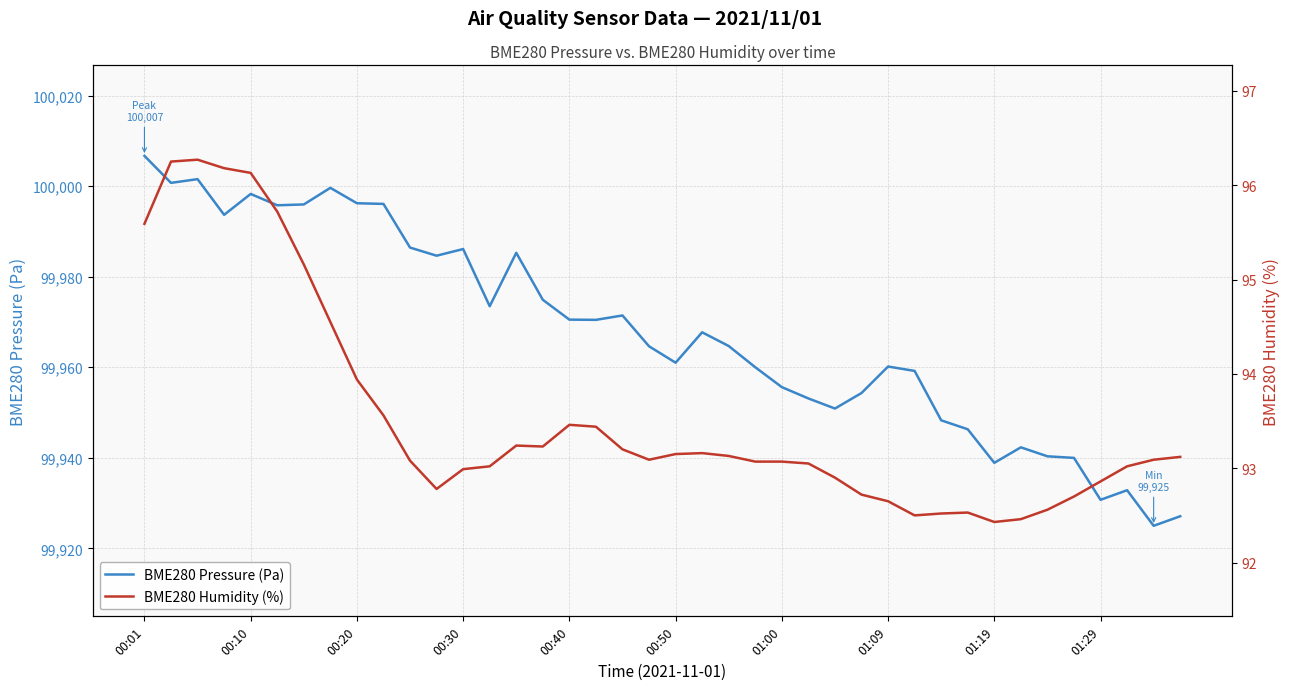

Is it true that BME280 Pressure (Pa) equals 99955.6 at 01:00?

True